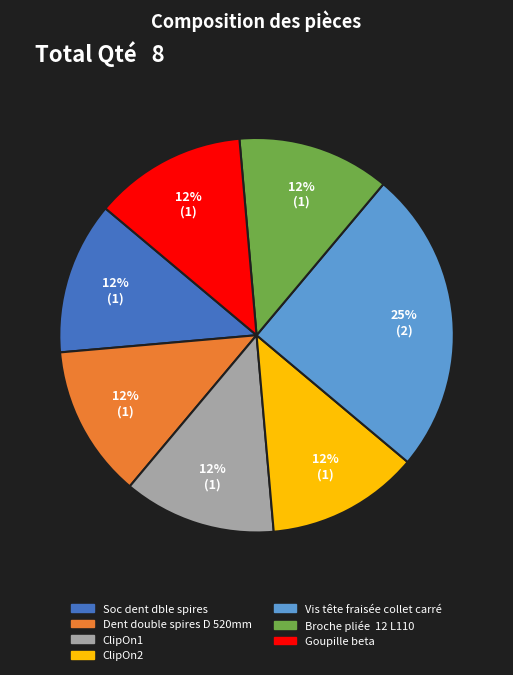

To the nearest percent, what is the average slice percentage?

14%